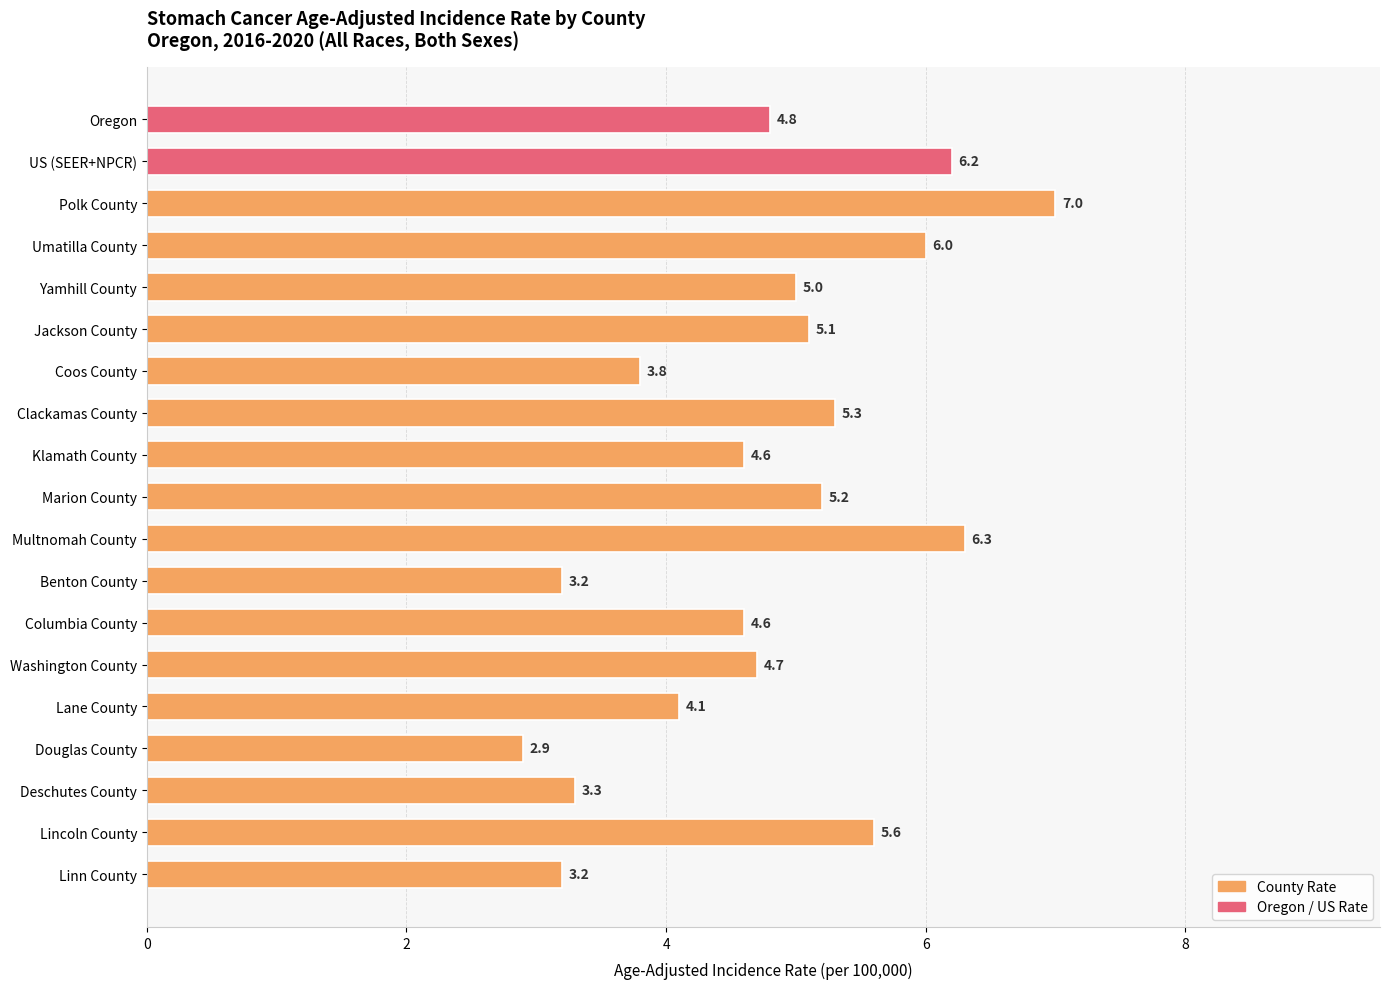

What position from the top is Multnomah County?

11